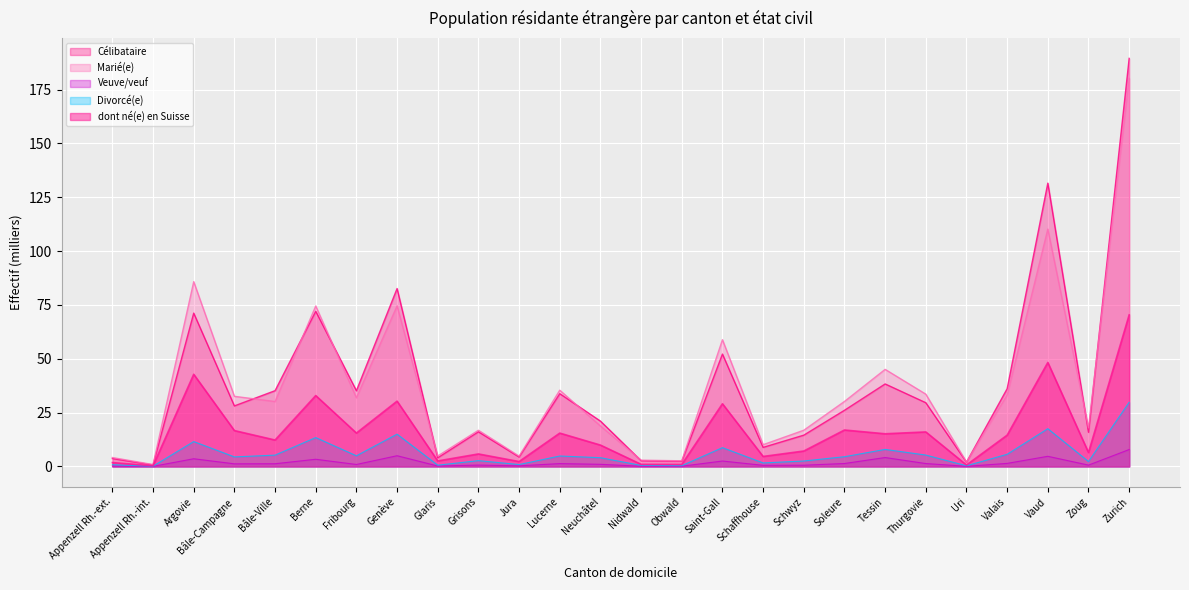

At which label does Marié(e) first exceed 30?

Argovie